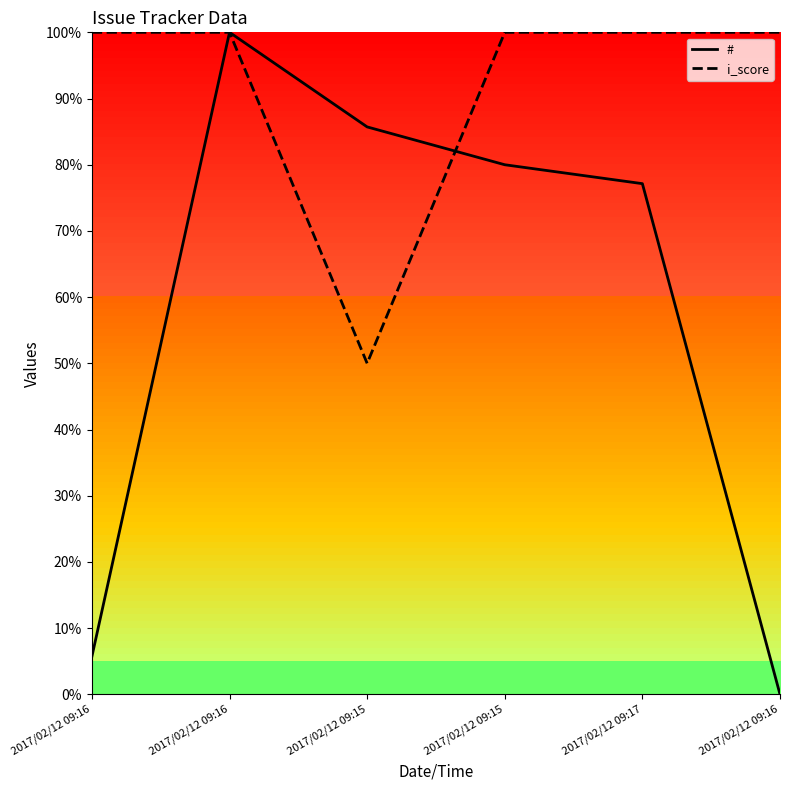

List the series in order of their peak value, lowest first.

#, i_score